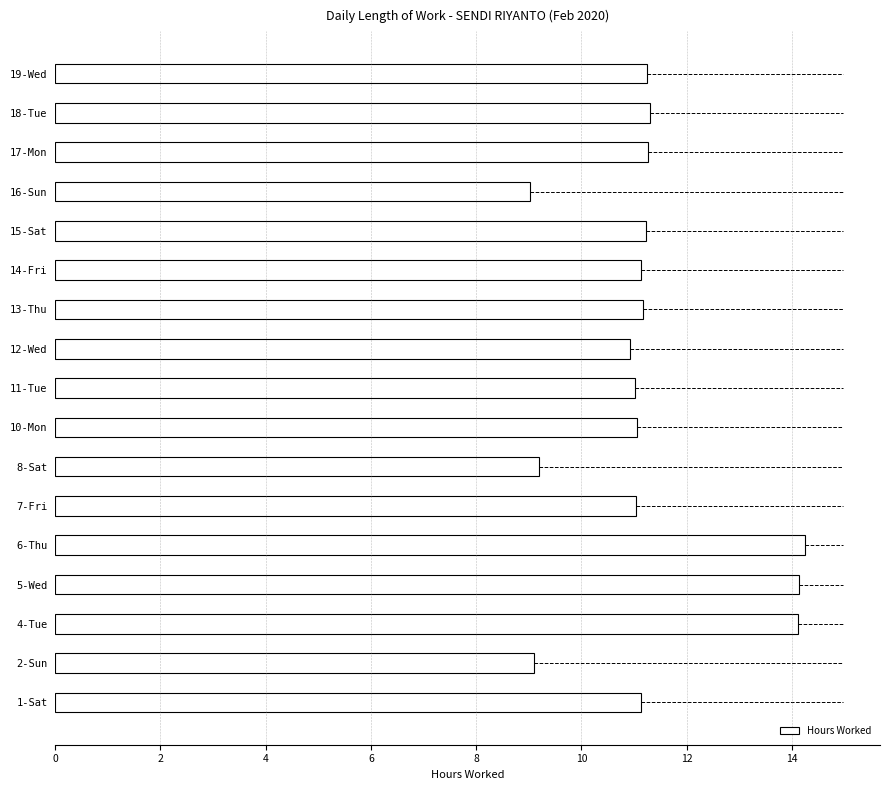

True or false: the data shows 4.1 at 16-Sun.

False